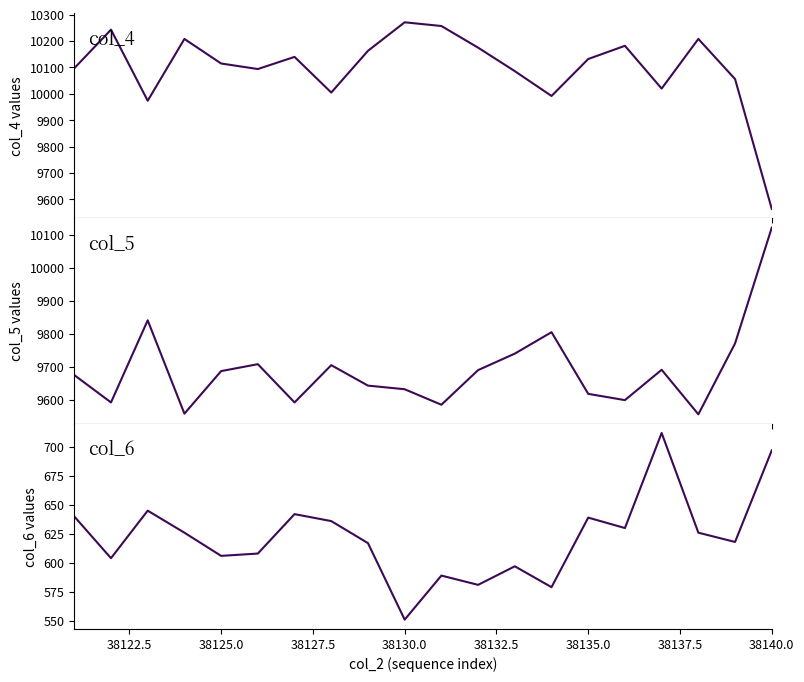

How many lines are shown in the chart?

3